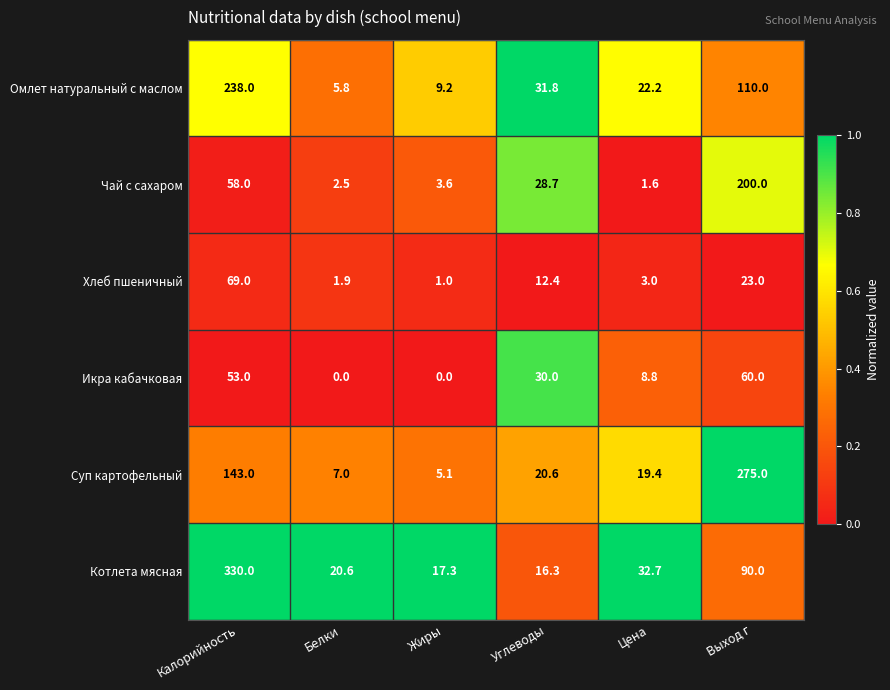

At which label is Омлет натуральный с маслом closest to 121?

Выход г